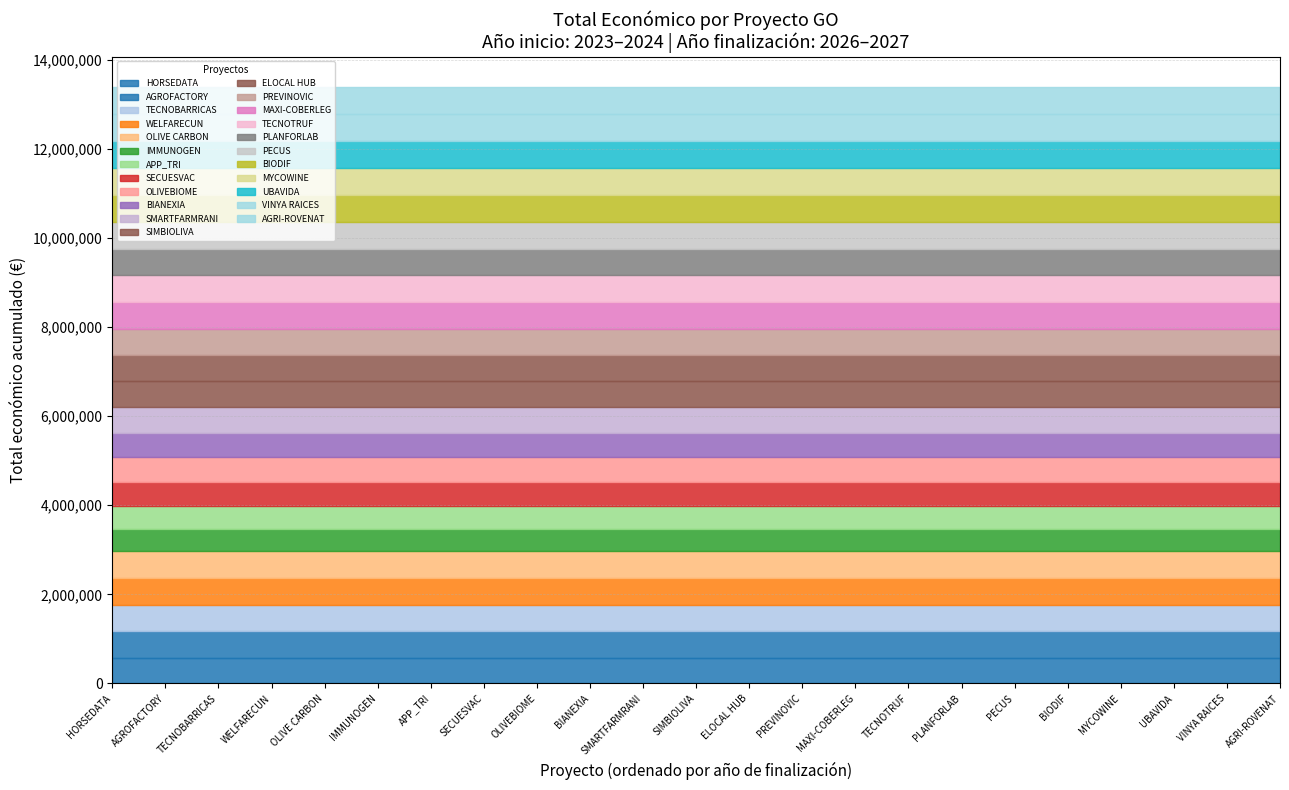

What is the sum of all values?

13397029